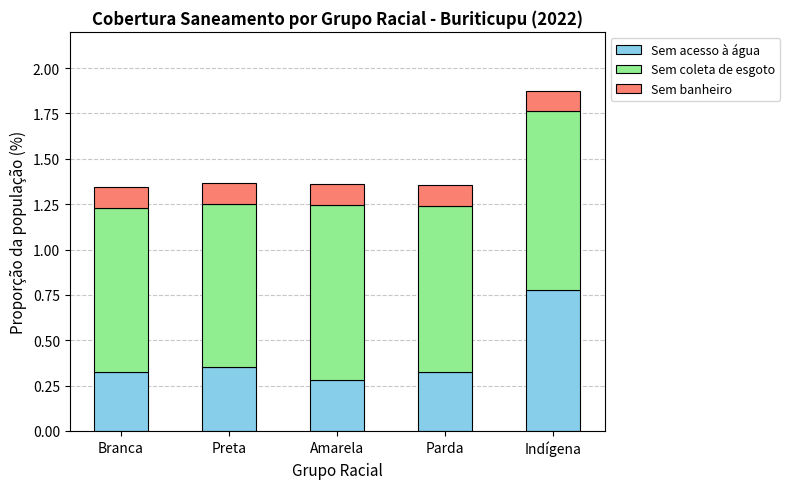

What is the difference between the maximum and minimum values in the Sem acesso à água series?

0.5